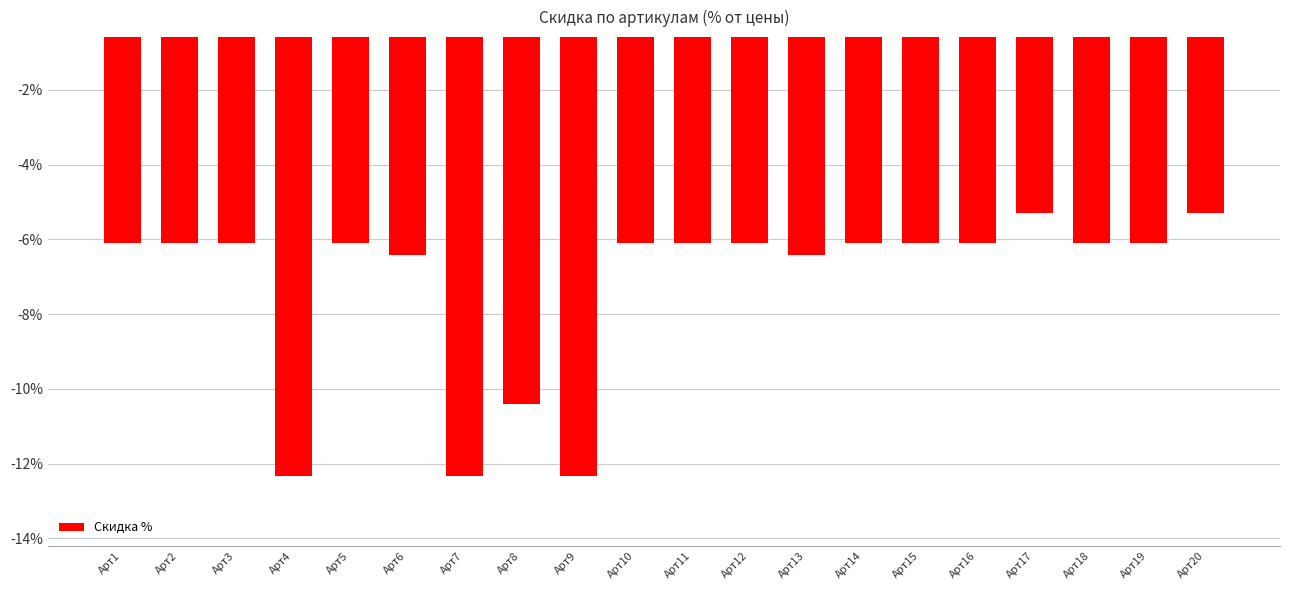

Reading left to right, transcribe all the data shown in this chart.

-6.1	-6.1	-6.1	-12.3	-6.1	-6.4	-12.3	-10.4	-12.3	-6.1	-6.1	-6.1	-6.4	-6.1	-6.1	-6.1	-5.3	-6.1	-6.1	-5.3